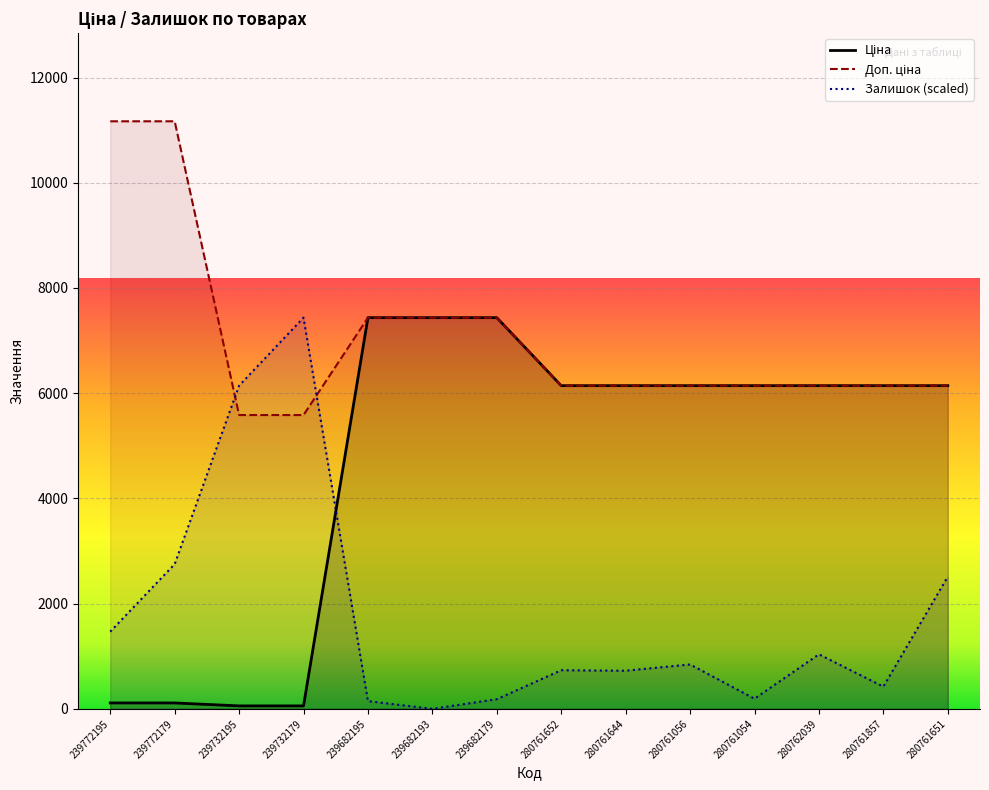

What is the approximate value of Доп. ціна at 239772195?

11169.0